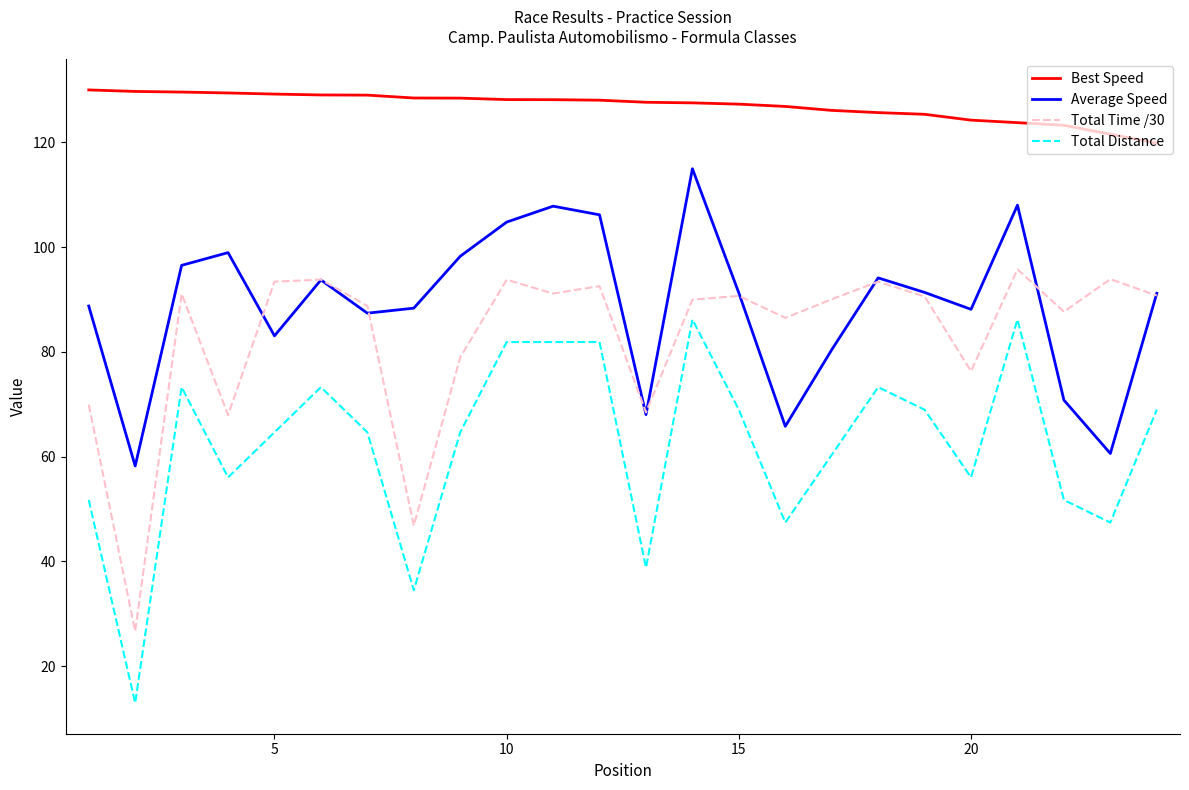

What is the difference between the maximum and minimum values in the Total Distance series?

73.3